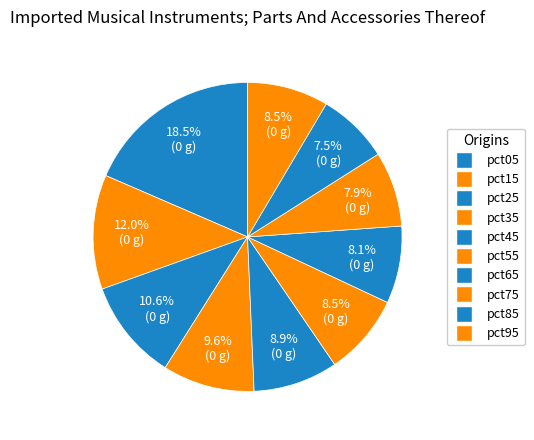

What portion of the pie excludes pct05?

81.5%